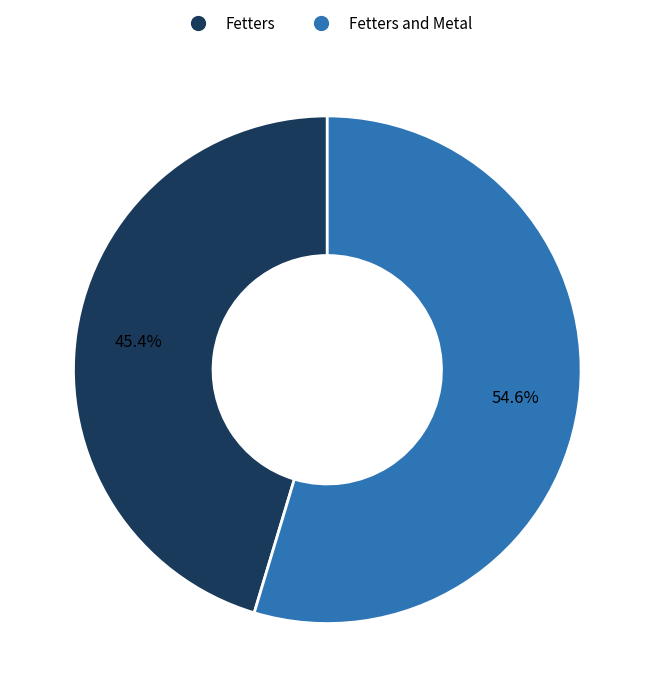

Which category has the smallest portion of the pie?

Fetters